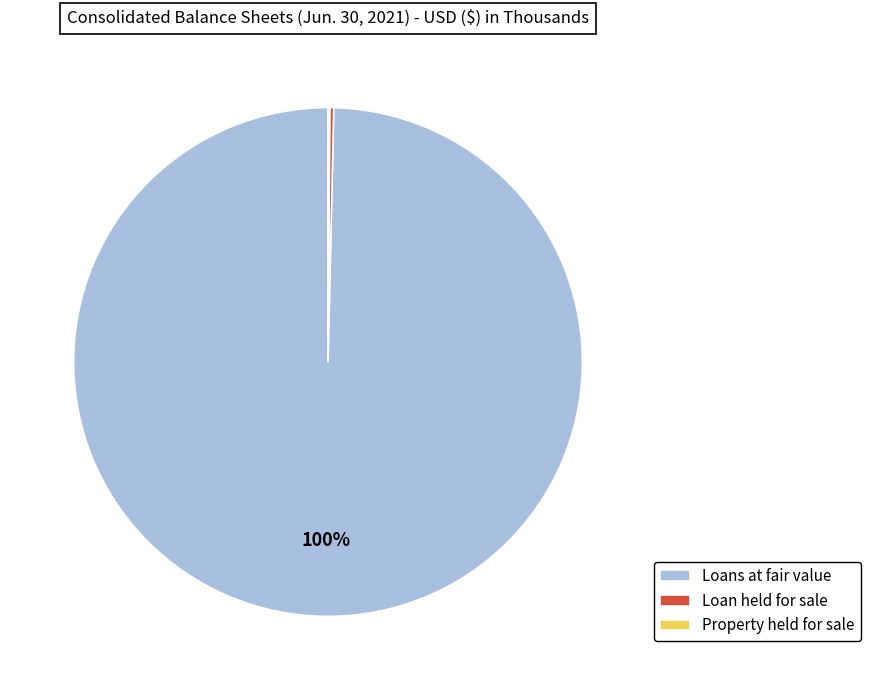

True or false: Loans at fair value accounts for 100% of the total.

True